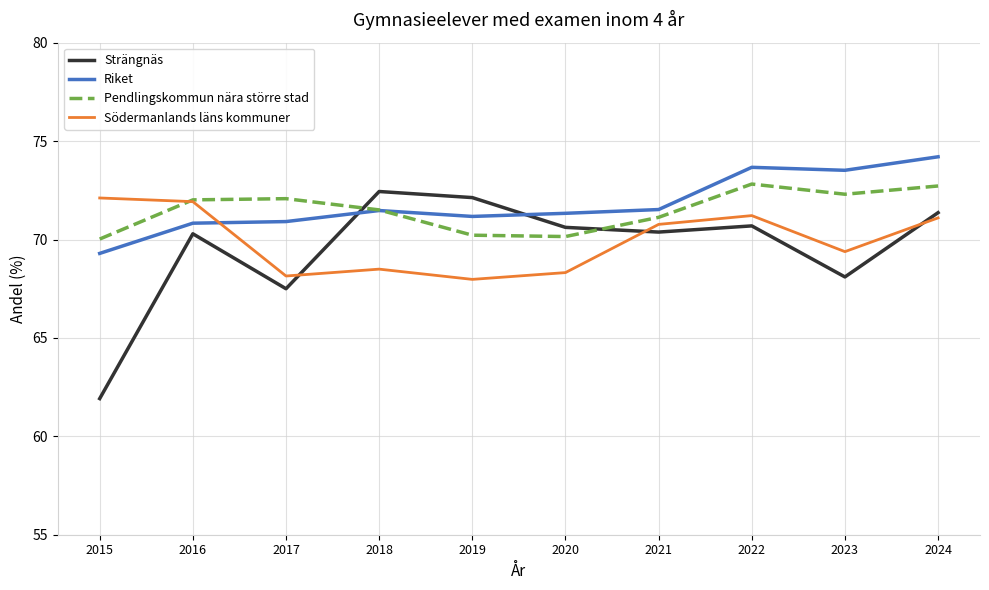

At which category is the sum across all series the highest?

2024